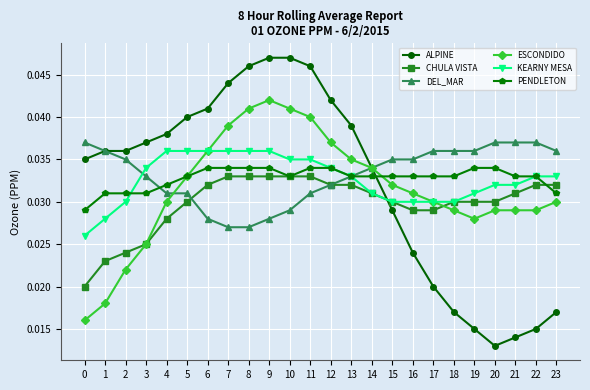

True or false: ALPINE has a value of 0.1 at 1.

False